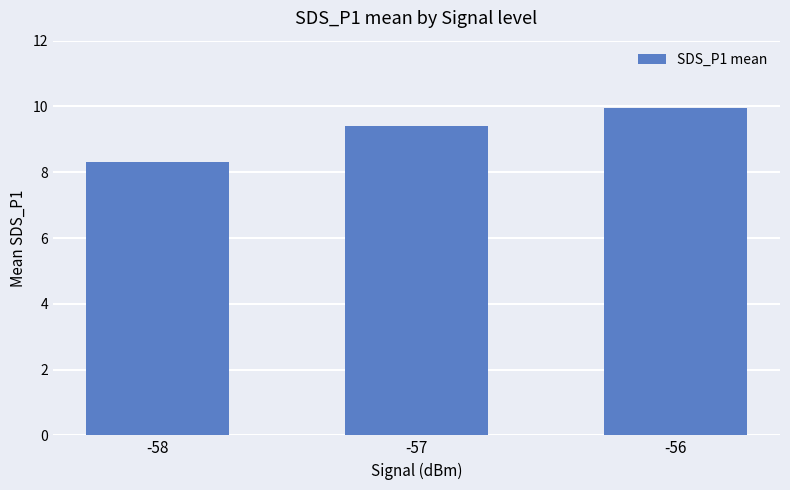

What is the greatest value displayed?

10.0